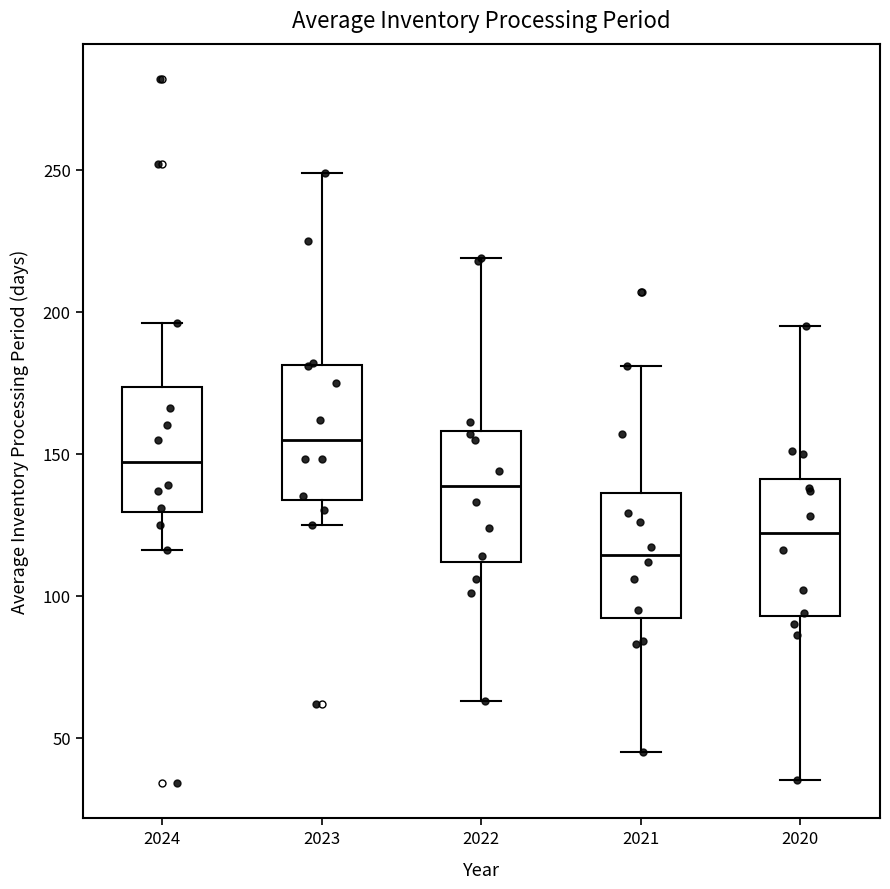

Reading left to right, transcribe this box plot: for each box, give where its median line is, the range the box spans, and where its two whiskers end, as read against the y-axis. The values are not printed on the chart, so give them approximately, as read against the axis.

2024: median 145, box 130 to 175, whiskers 115 to 195
2023: median 155, box 135 to 180, whiskers 125 to 250
2022: median 140, box 110 to 160, whiskers 65 to 220
2021: median 115, box 90 to 135, whiskers 45 to 180
2020: median 120, box 95 to 140, whiskers 35 to 195